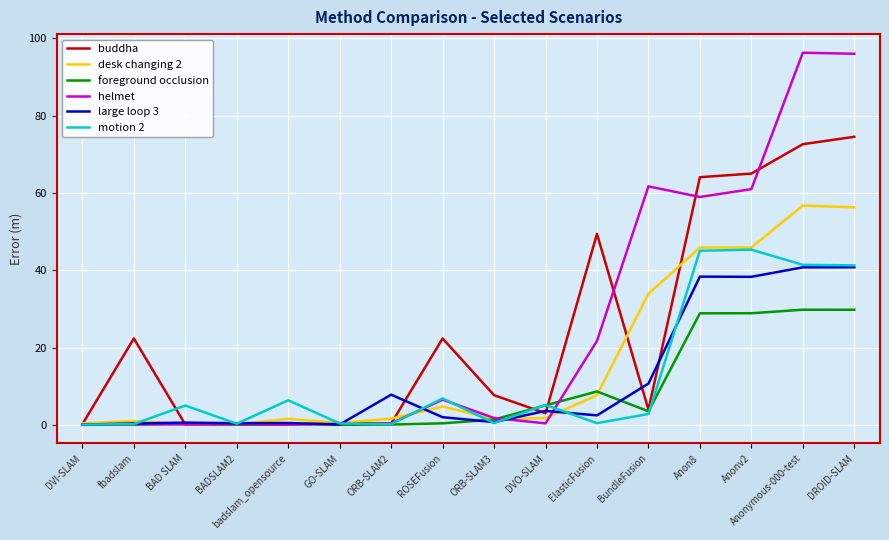

Rank the series by their maximum value, from lowest to highest.

foreground occlusion, large loop 3, motion 2, desk changing 2, buddha, helmet